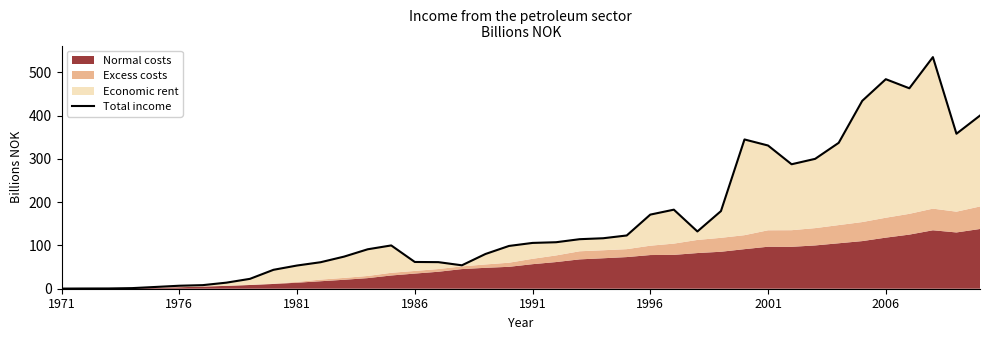

How many interior local peaks (higher than both neighbors) does the data have?

5